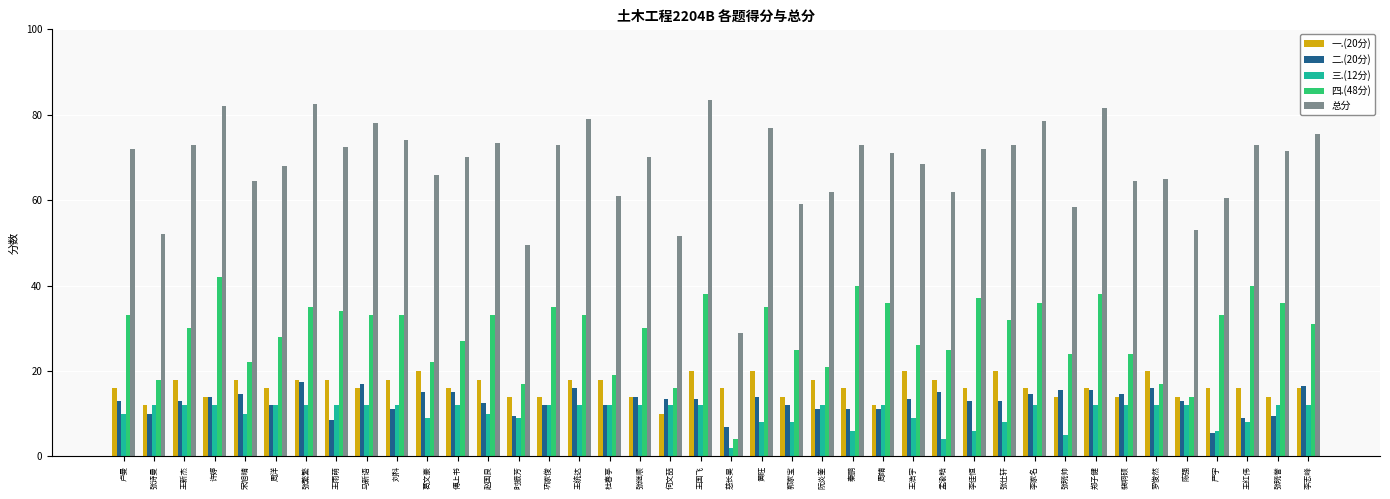

What is the sum of all 四.(48分) values?

1152.0